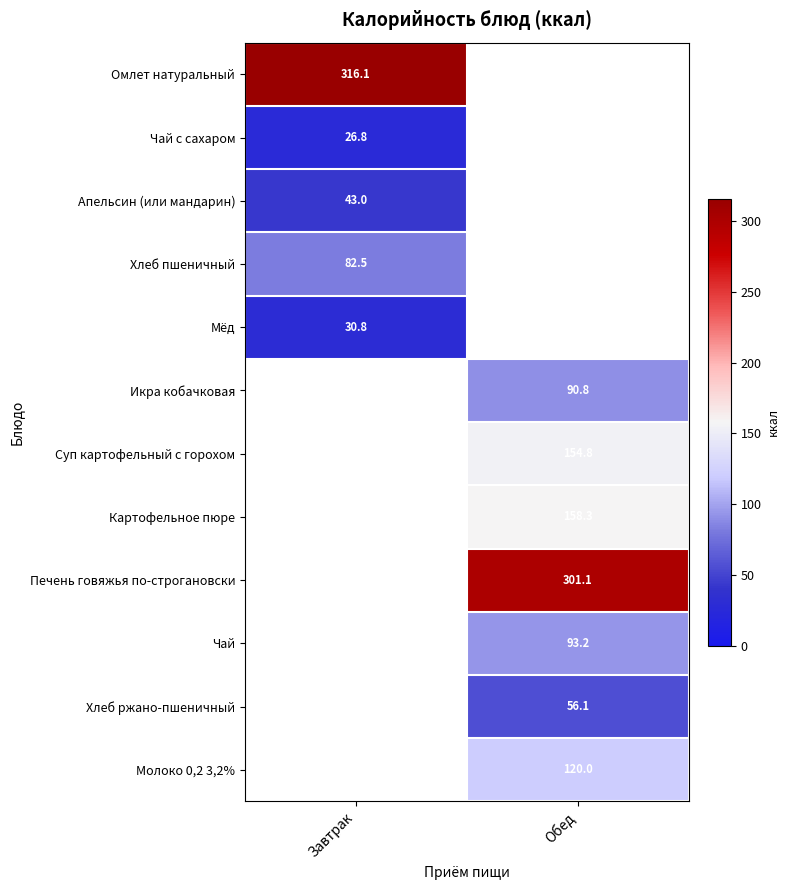

Is it true that Чай с сахаром equals 26.8 at Завтрак?

True